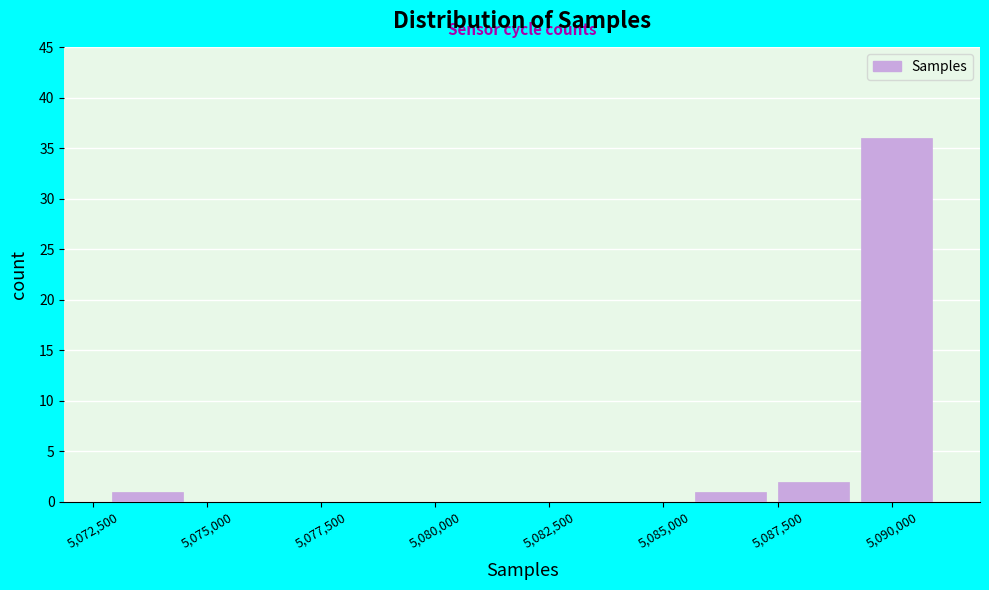

Read against the x-axis, roughly where is the centre of the tallest bar?

5090000